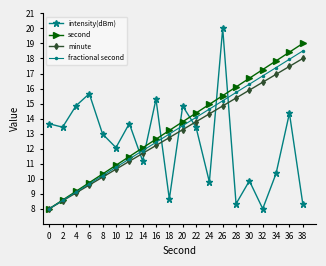

List the series in order of their overall mean, highest first.

second, fractional second, minute, intensity(dBm)